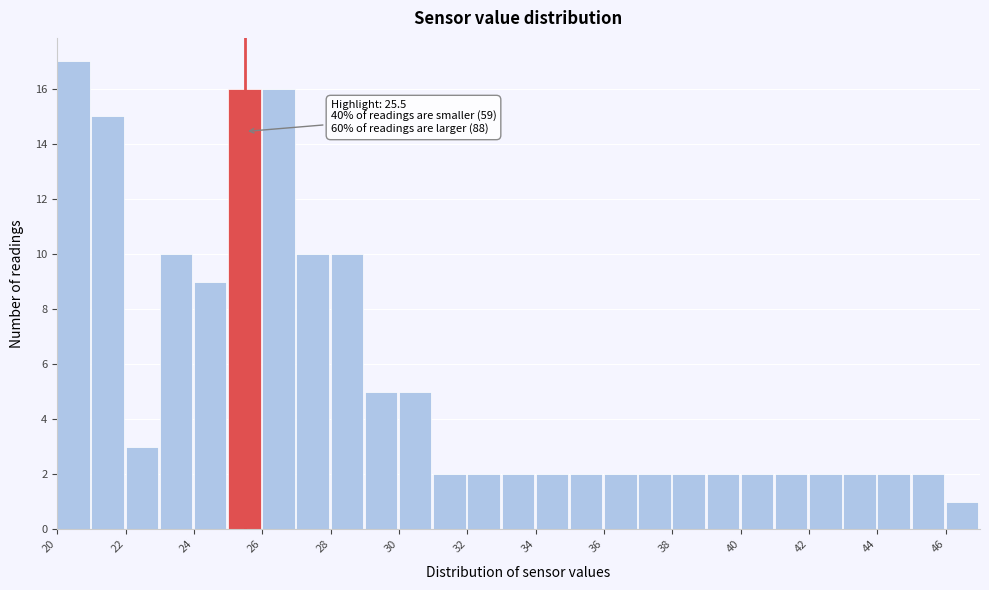

Over which range of the x-axis is the bar tallest?

20 to 21